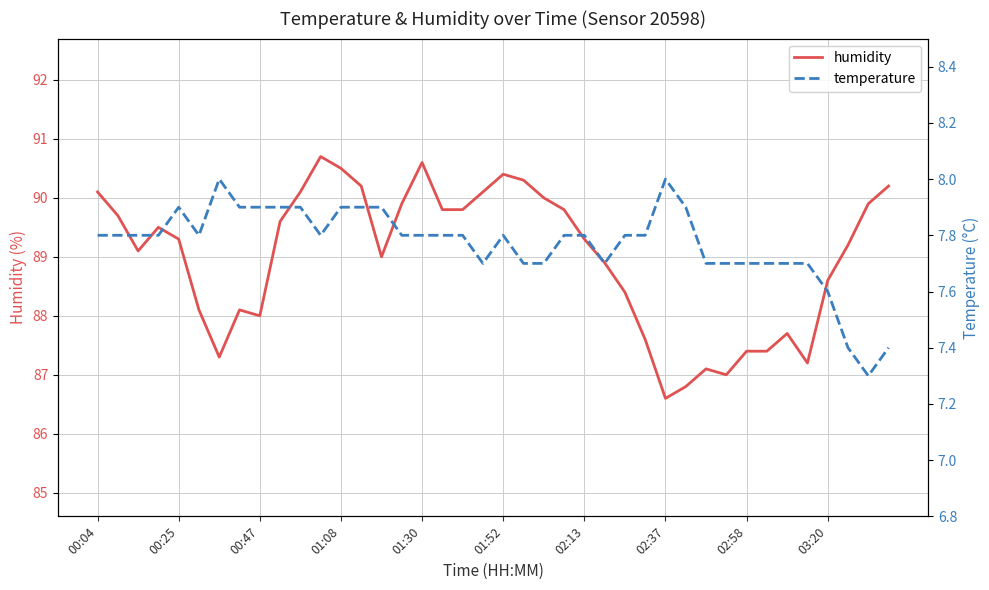

Is this an area chart (filled region under the line)?

No